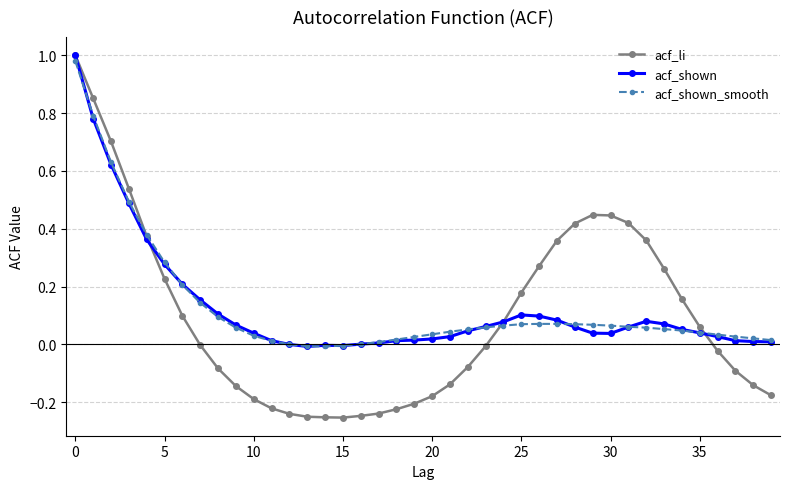

Which series has the largest range (max minus min)?

acf_li